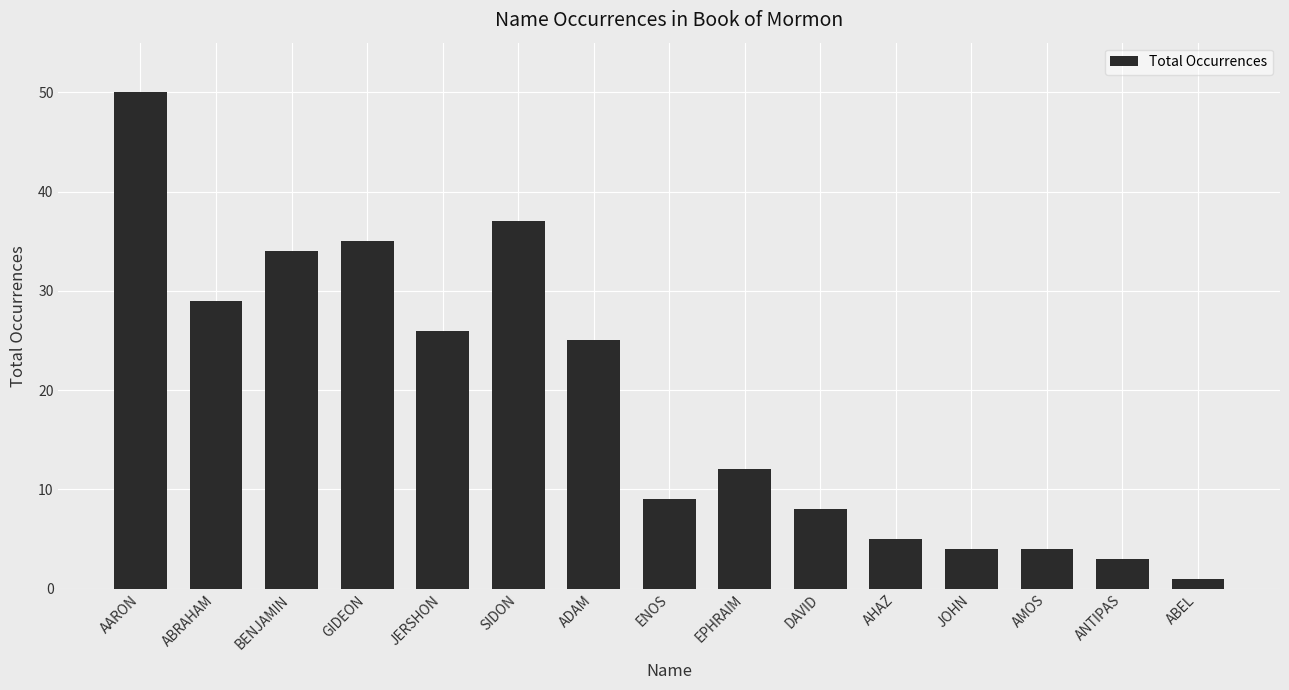

How many categories are shown in the chart?

15